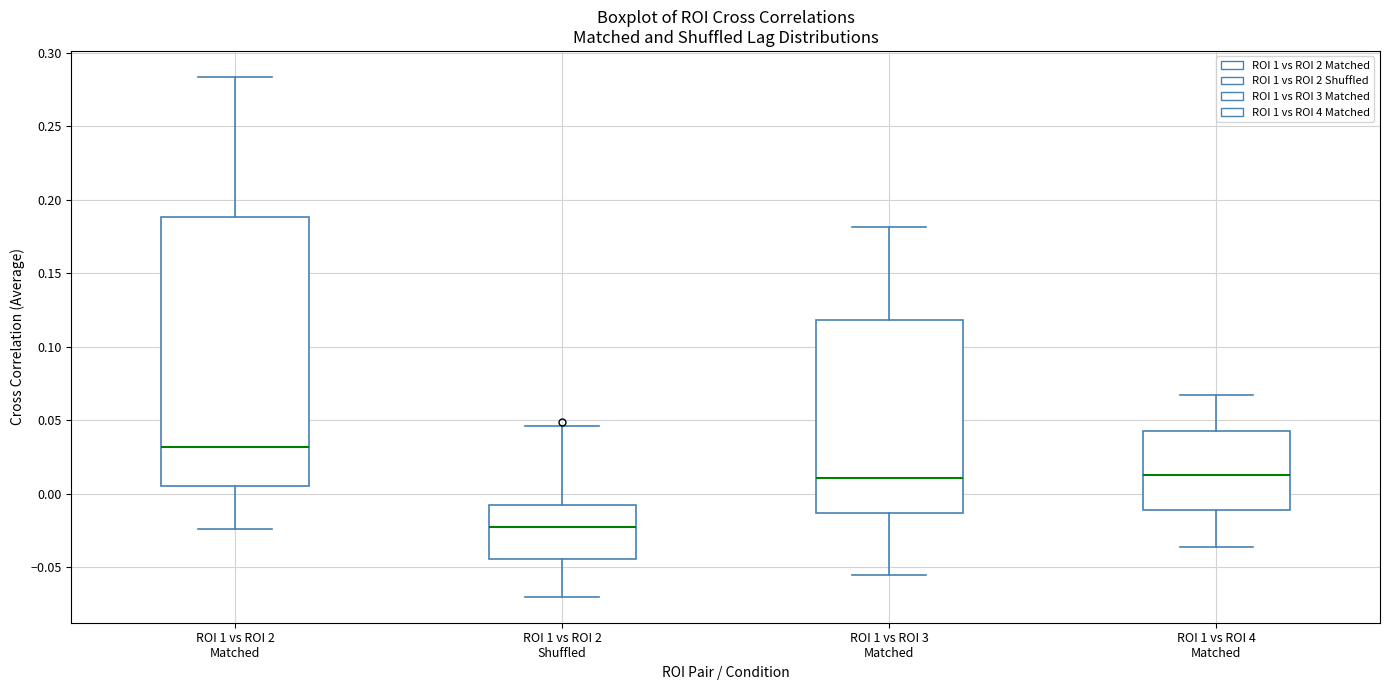

Reading left to right, transcribe this box plot: for each box, give where its median line is, the range the box spans, and where its two whiskers end, as read against the y-axis. The values are not printed on the chart, so give them approximately, as read against the axis.

ROI 1 vs ROI 2 Matched: median 0.030, box 0.005 to 0.190, whiskers -0.025 to 0.285
ROI 1 vs ROI 2 Shuffled: median -0.025, box -0.045 to -0.010, whiskers -0.070 to 0.045
ROI 1 vs ROI 3 Matched: median 0.010, box -0.015 to 0.120, whiskers -0.055 to 0.180
ROI 1 vs ROI 4 Matched: median 0.015, box -0.010 to 0.040, whiskers -0.035 to 0.065